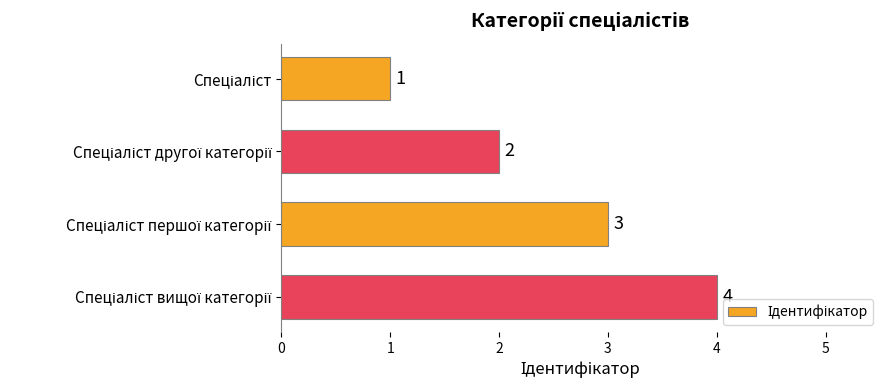

How many values are between 2 and 4?

3